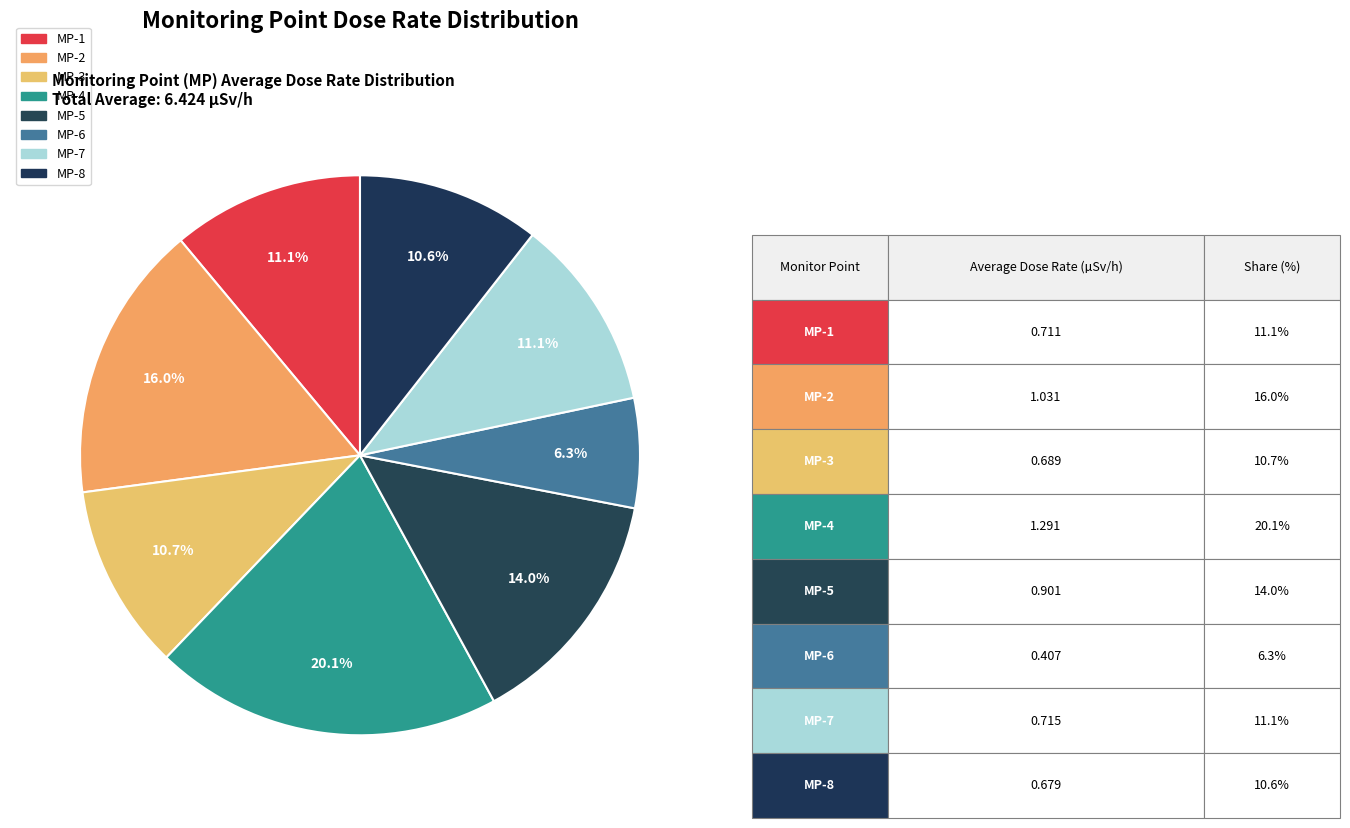

Rank the categories by value from lowest to highest.

MP-6, MP-8, MP-3, MP-1, MP-7, MP-5, MP-2, MP-4